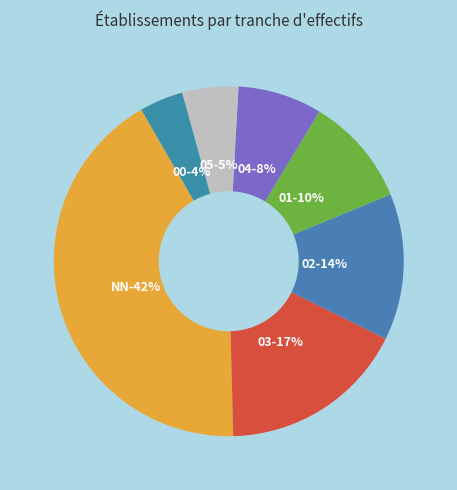

Count the number of slices in the pie.

7